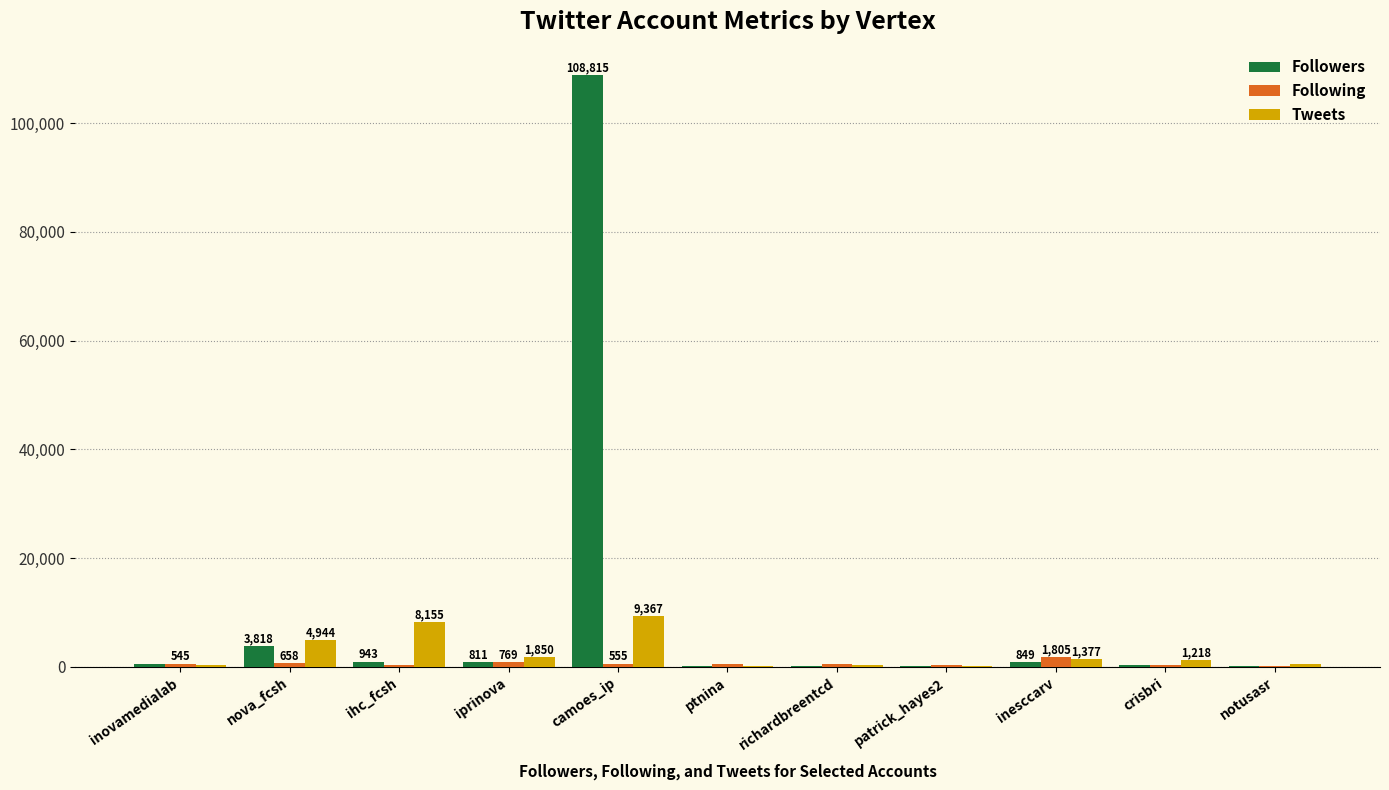

What is the highest value of the Tweets series?

9367